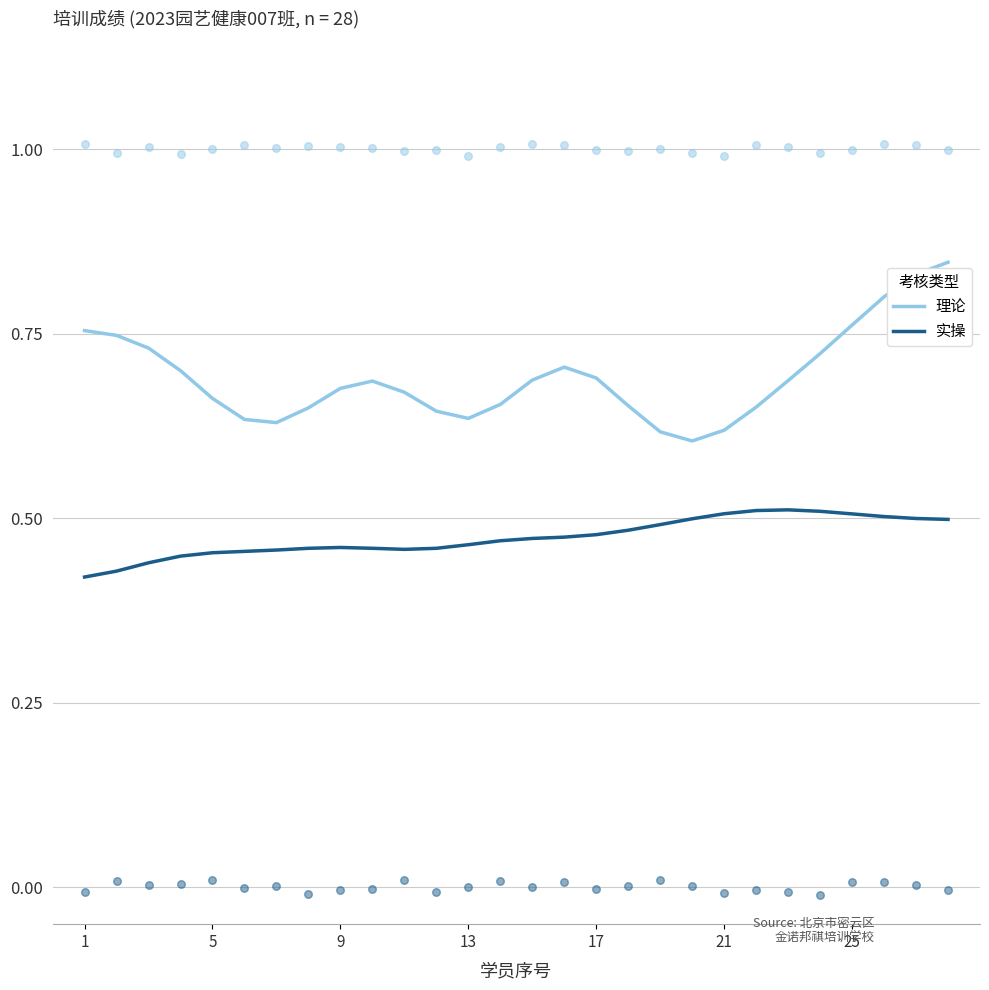

At how many categories does at least one series exceed 0?

28